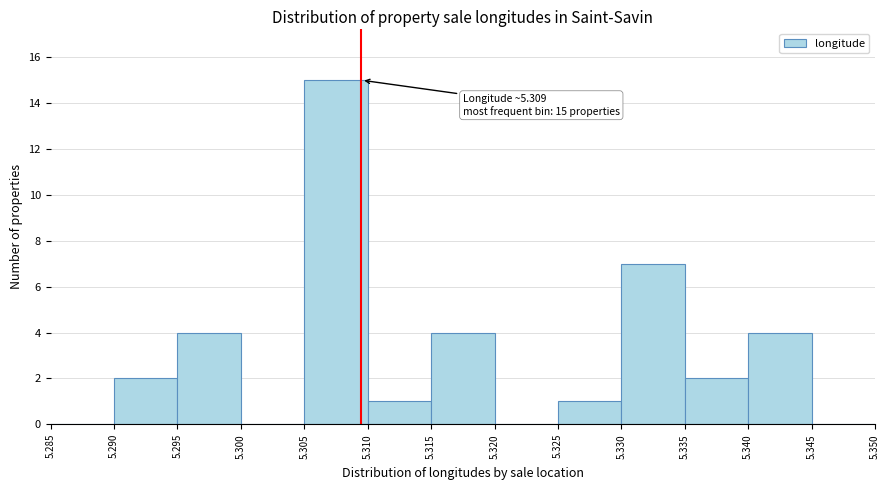

Which range on the x-axis has the tallest bar?

5.305 to 5.310